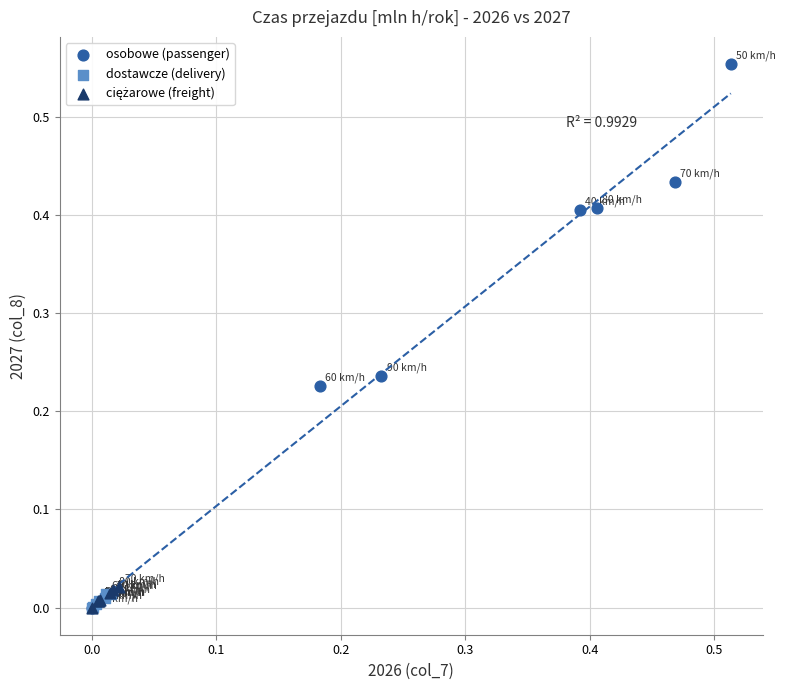

Which series has the largest Y range (max minus min)?

osobowe (passenger)